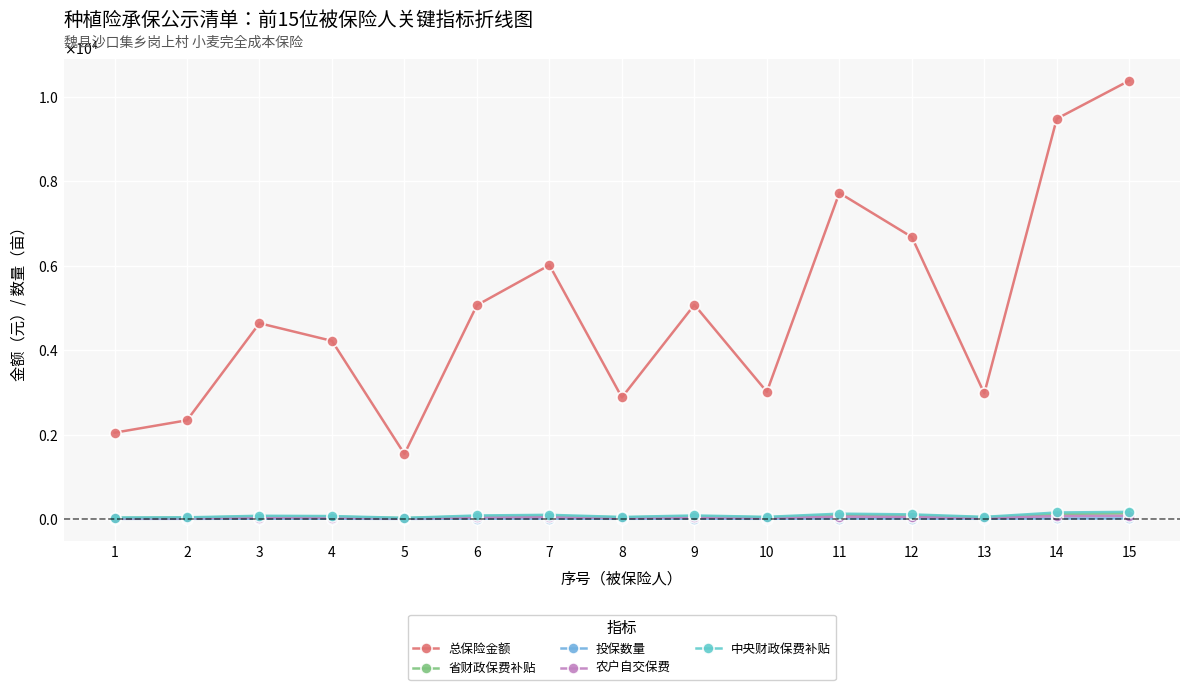

What is the smallest value displayed?

1.6